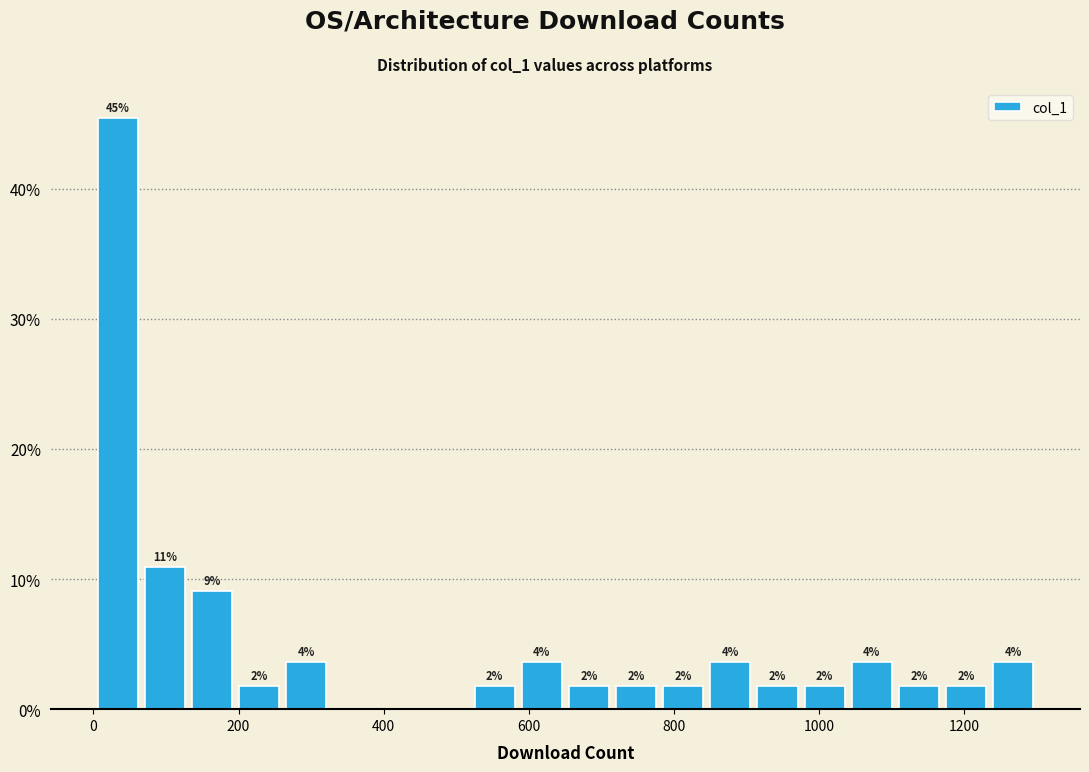

Read against the x-axis, roughly where is the centre of the tallest bar?

40